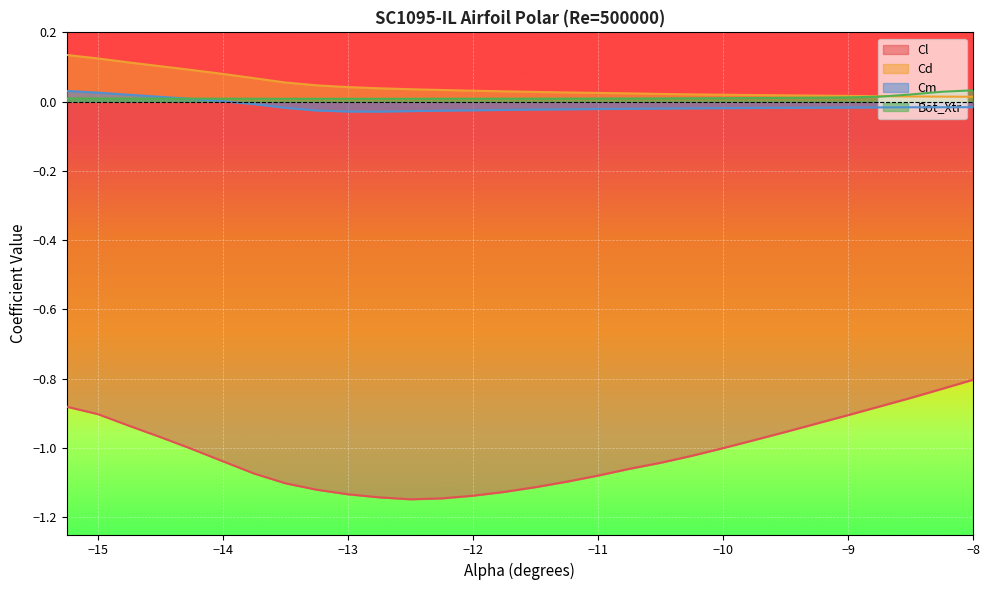

What is the maximum value shown in the chart?

0.1